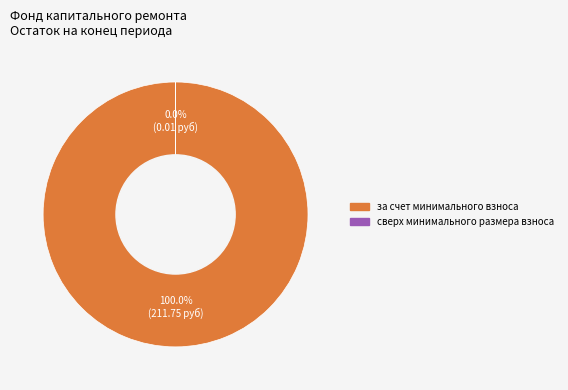

What is the largest slice in the pie chart?

за счет минимального взноса